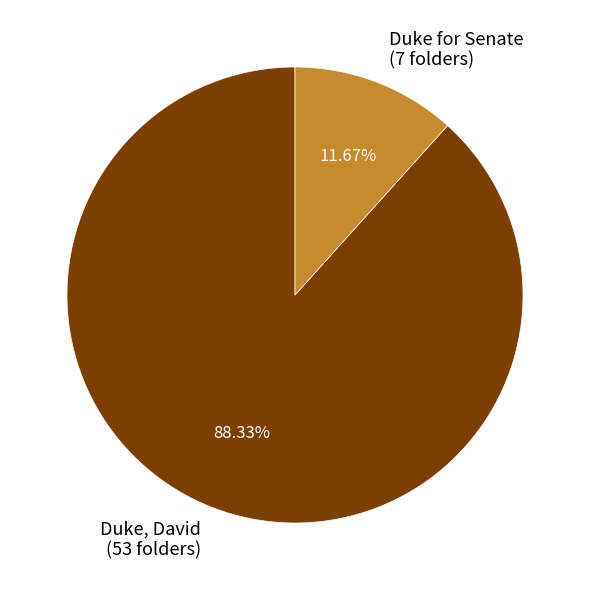

What is the largest slice in the pie chart?

Duke, David